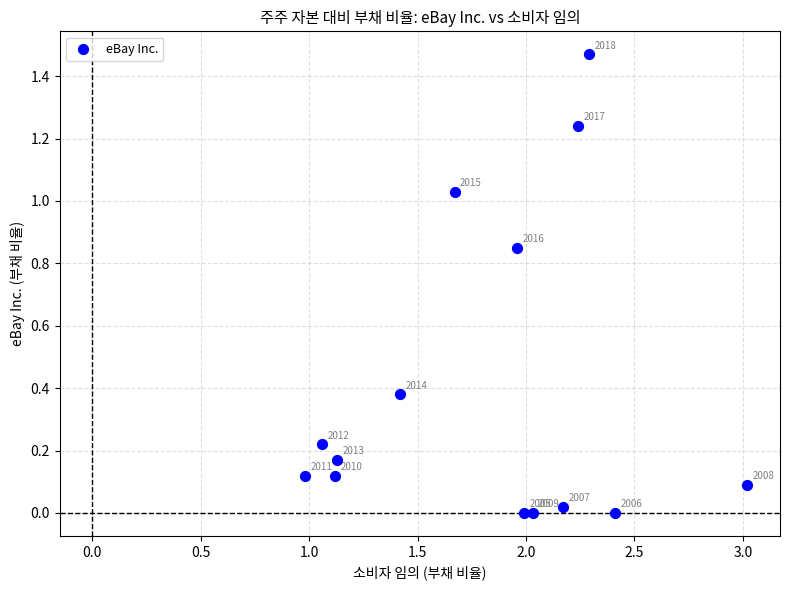

What is the range of X values (max minus min)?

2.0